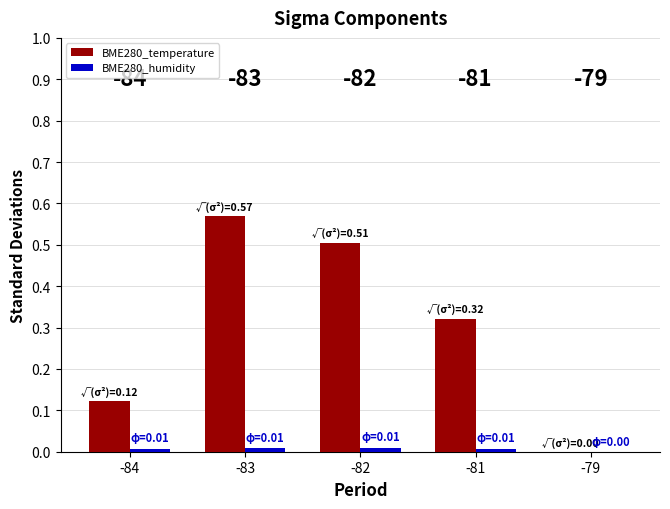

Which series changed the most between -84 and -82?

BME280_temperature